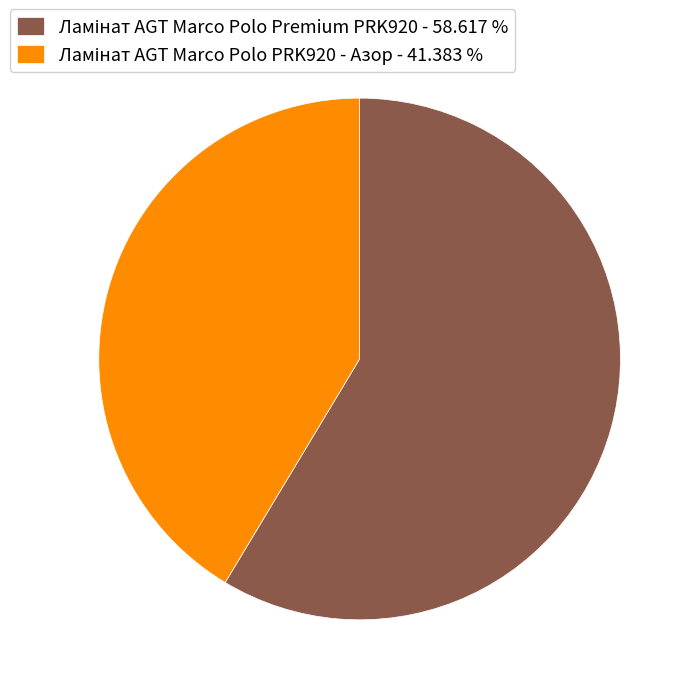

Is there a majority slice in this chart?

Yes